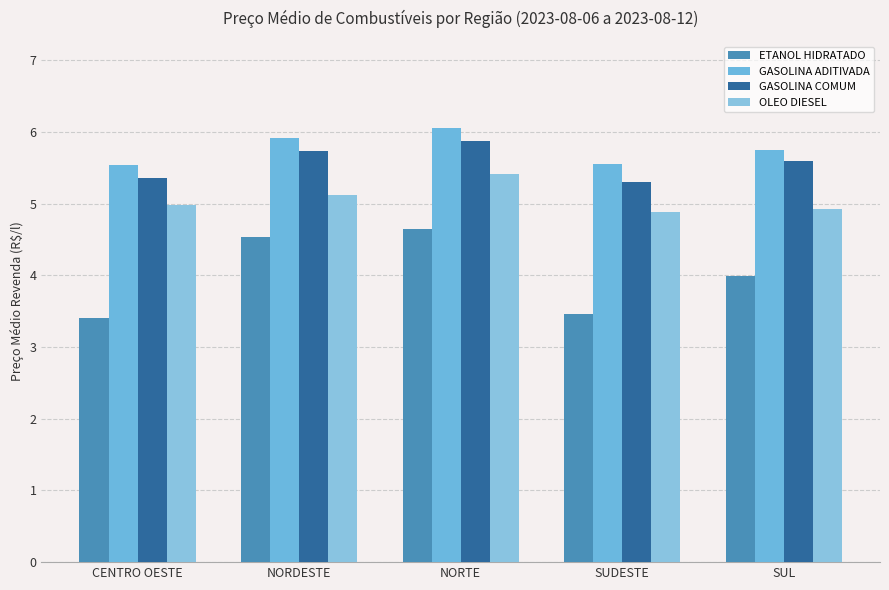

The GASOLINA ADITIVADA series shows 5.8 at SUL. True or false?

True